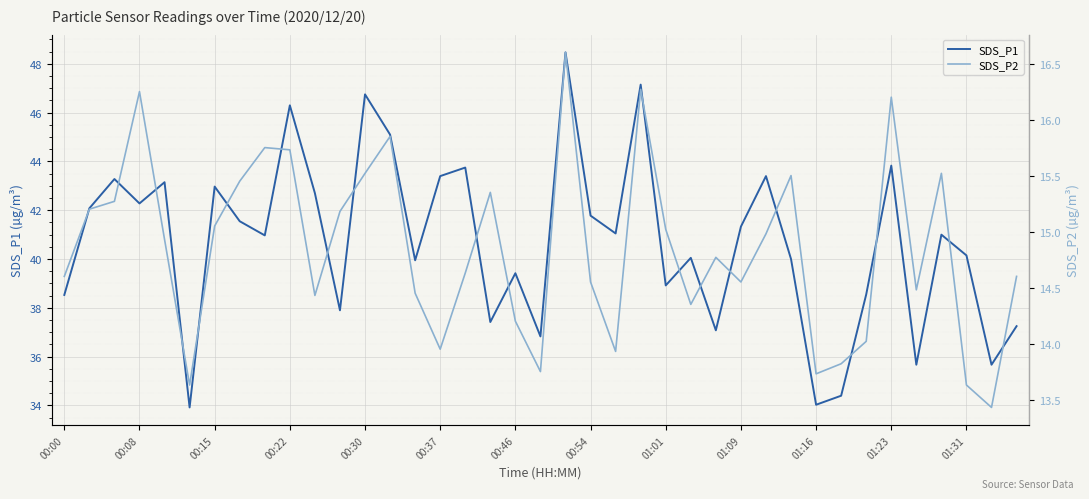

Which series has the largest range (max minus min)?

SDS_P1